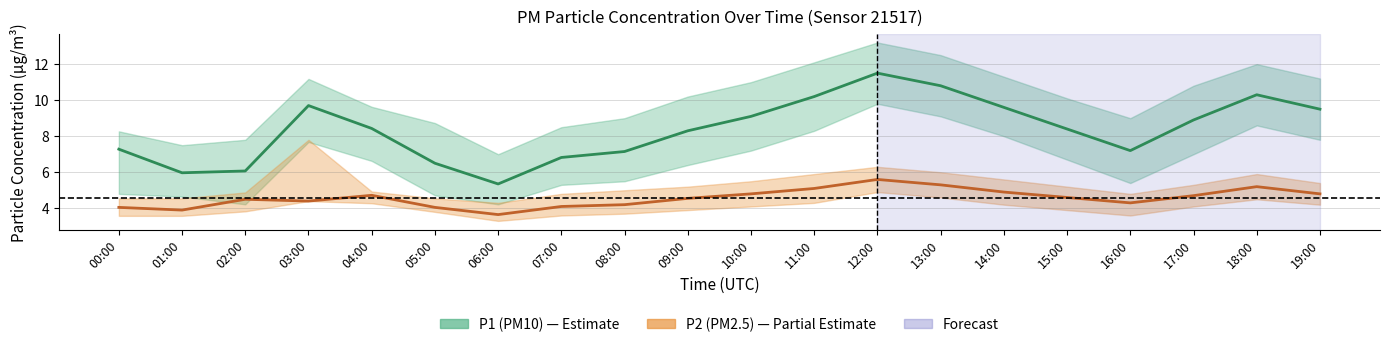

What is the label of the 11th point from the right?

09:00